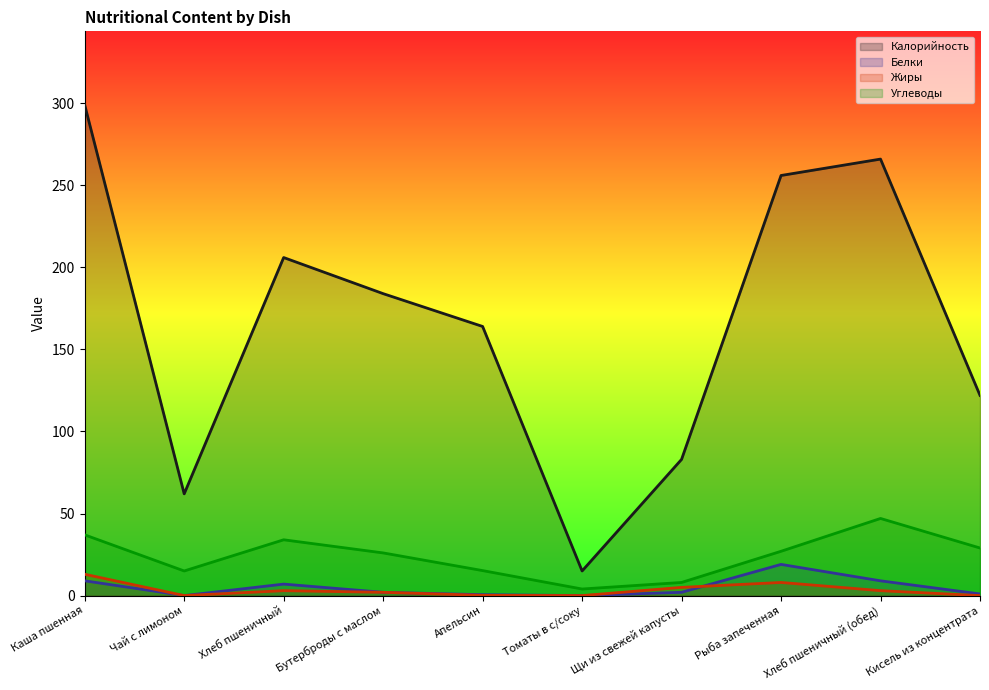

How many lines are shown in the chart?

4